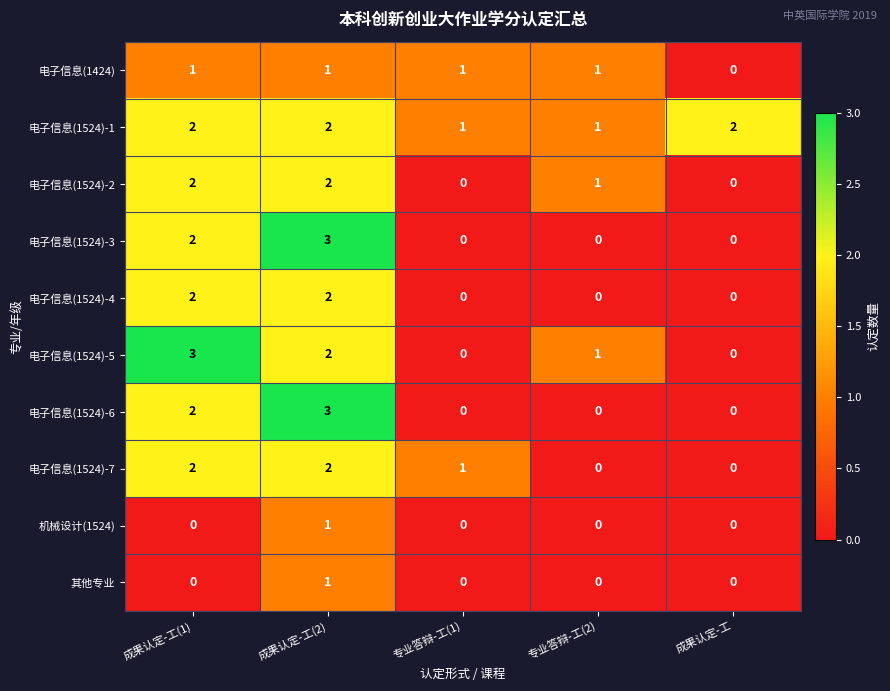

True or false: 其他专业 has a value of 0 at 成果认定-工(2).

False